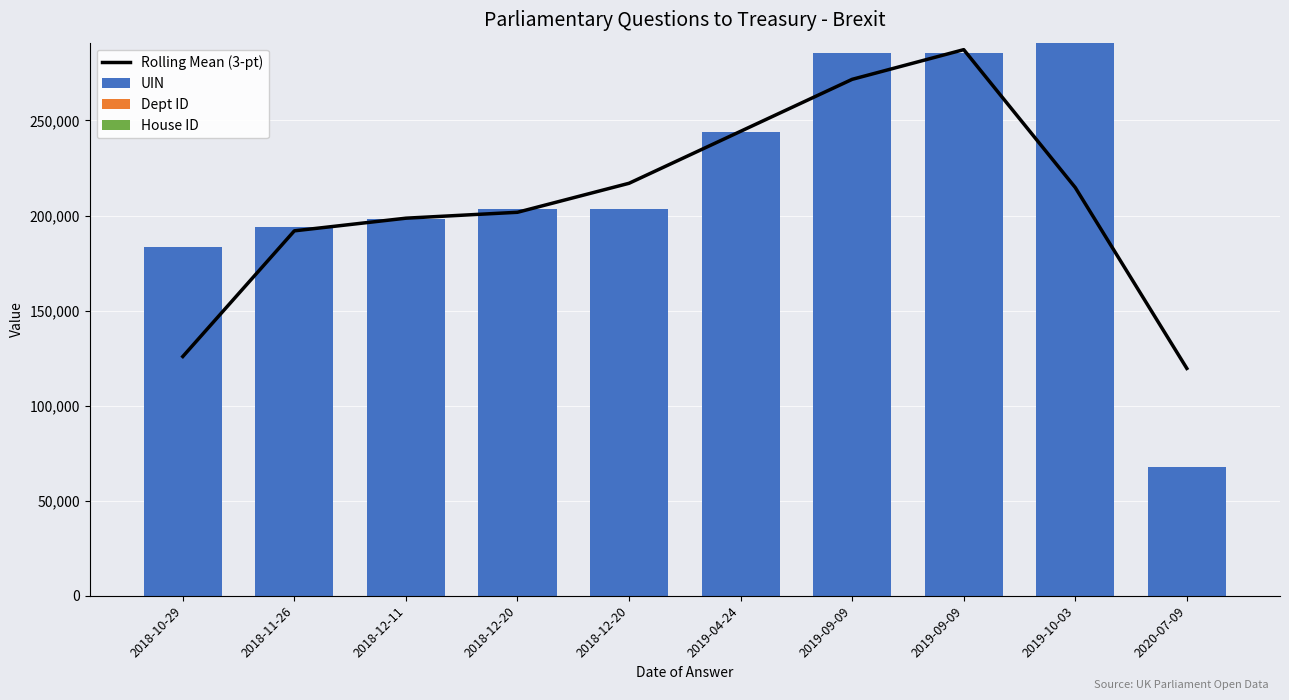

Read the House ID value at 2020-07-09.

1.0